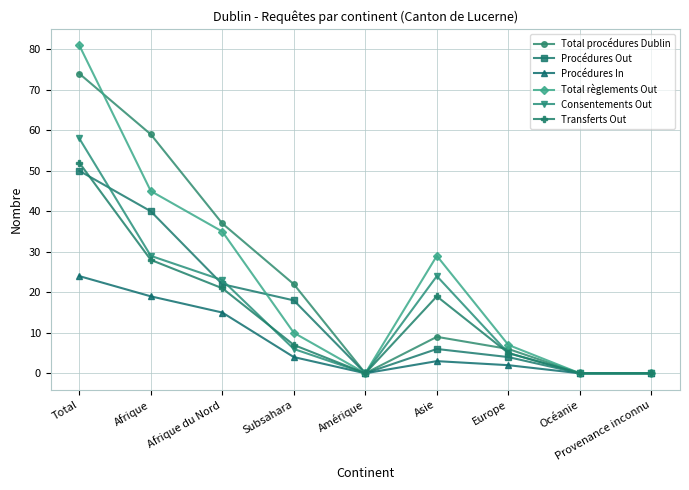

Reading left to right, list all the values displayed in this chart.

Total procédures Dublin: Total=74	Afrique=59	Afrique du Nord=37	Subsahara=22	Amérique=0	Asie=9	Europe=6	Océanie=0	Provenance inconnu=0
Procédures Out: Total=50	Afrique=40	Afrique du Nord=22	Subsahara=18	Amérique=0	Asie=6	Europe=4	Océanie=0	Provenance inconnu=0
Procédures In: Total=24	Afrique=19	Afrique du Nord=15	Subsahara=4	Amérique=0	Asie=3	Europe=2	Océanie=0	Provenance inconnu=0
Total règlements Out: Total=81	Afrique=45	Afrique du Nord=35	Subsahara=10	Amérique=0	Asie=29	Europe=7	Océanie=0	Provenance inconnu=0
Consentements Out: Total=58	Afrique=29	Afrique du Nord=23	Subsahara=6	Amérique=0	Asie=24	Europe=5	Océanie=0	Provenance inconnu=0
Transferts Out: Total=52	Afrique=28	Afrique du Nord=21	Subsahara=7	Amérique=0	Asie=19	Europe=5	Océanie=0	Provenance inconnu=0